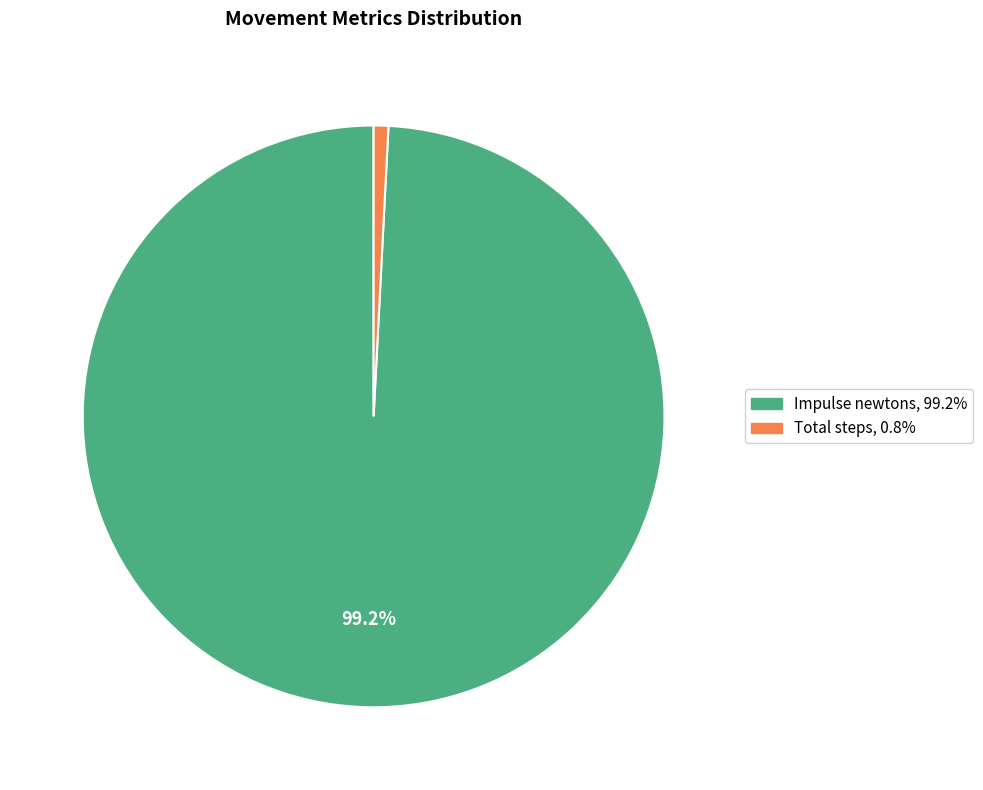

Is there any slice that represents more than half of the pie?

Yes